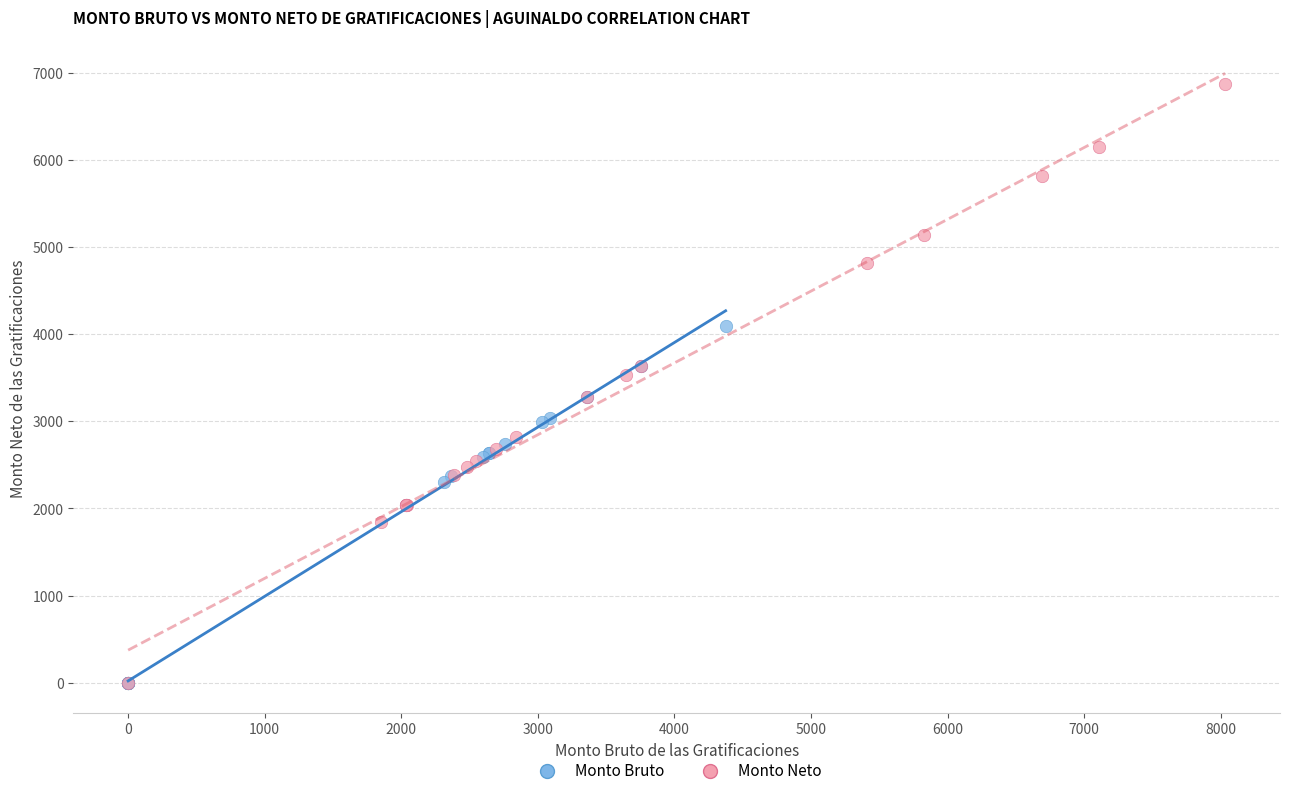

Which series has the largest Y range (max minus min)?

Monto Neto